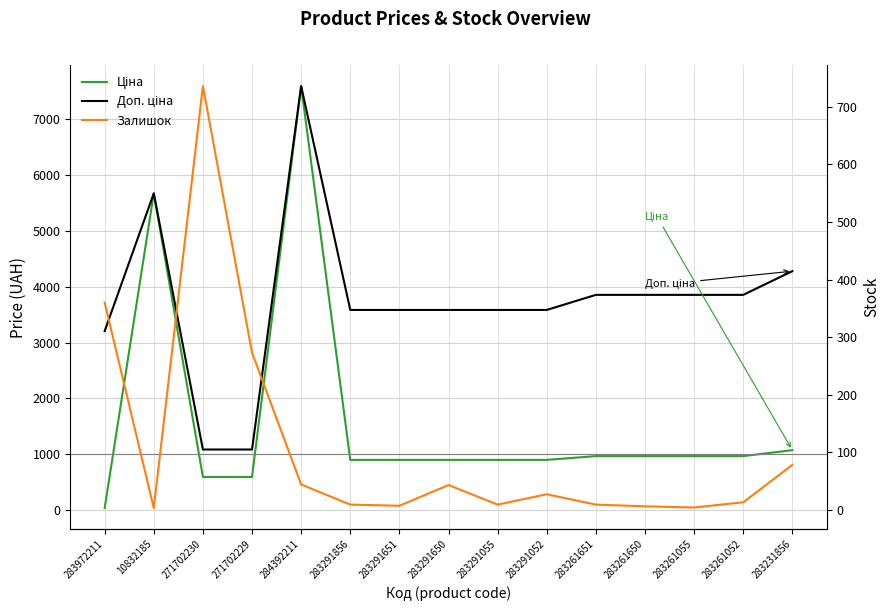

What is the difference between the Ціна values at 283261650 and 283291650?

67.6